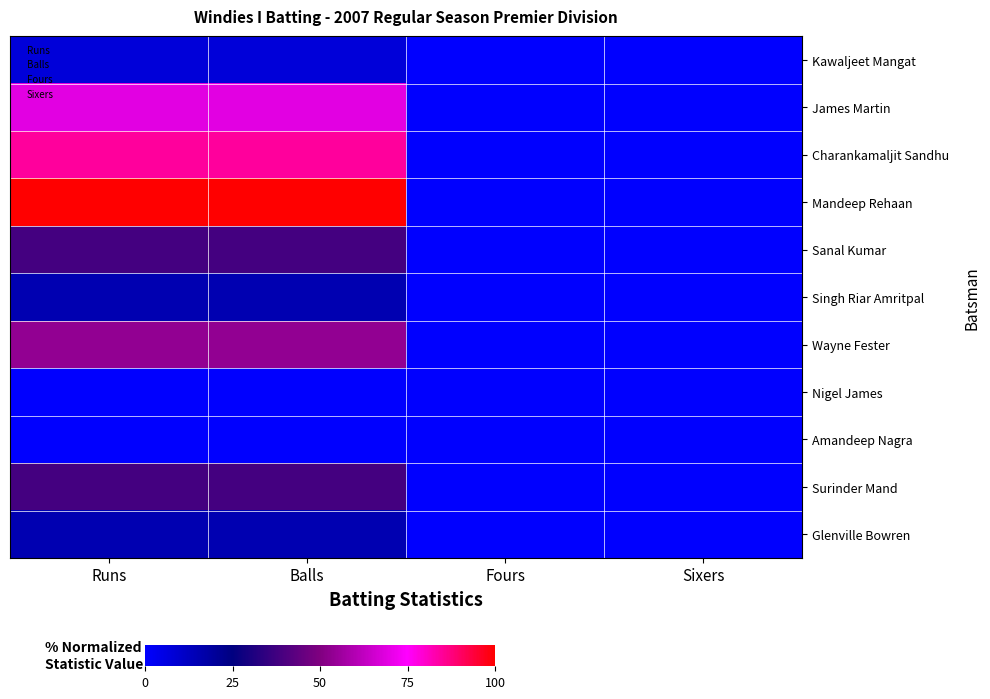

At Balls, list the series in order from largest to smallest.

Mandeep Rehaan, Charankamaljit Sandhu, James Martin, Wayne Fester, Sanal Kumar, Surinder Mand, Singh Riar Amritpal, Glenville Bowren, Kawaljeet Mangat, Nigel James, Amandeep Nagra